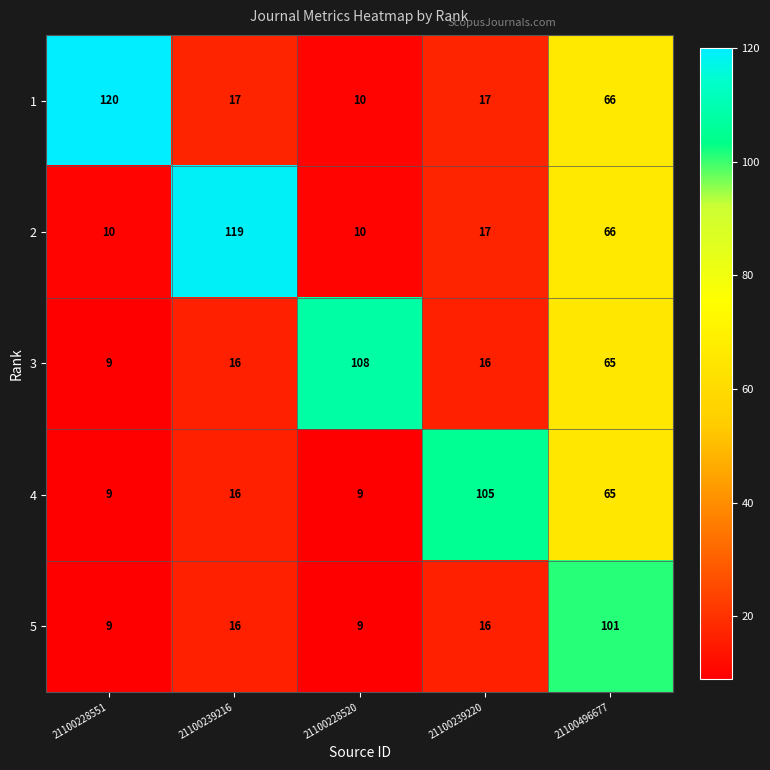

At how many categories does at least one series exceed 65?

5